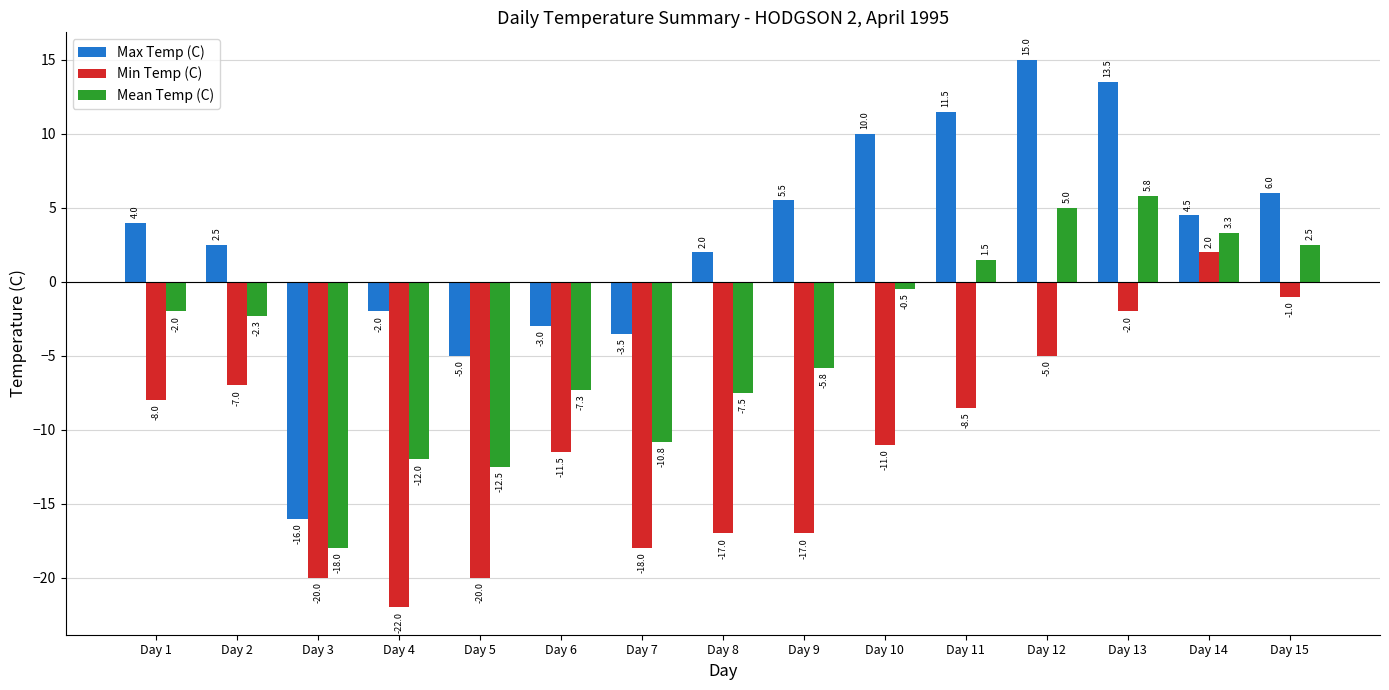

What is the spread (max minus min) of values at Day 12?

20.0